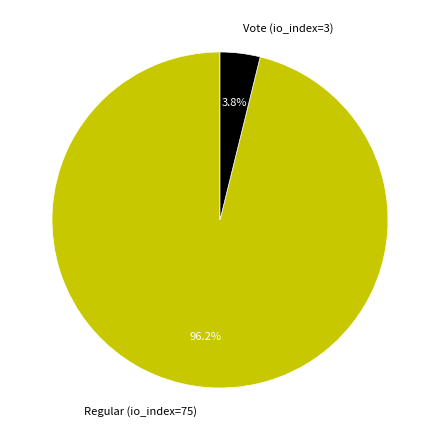

To the nearest percent, what is the combined percentage of Vote (io_index=3) and Regular (io_index=75)?

100%